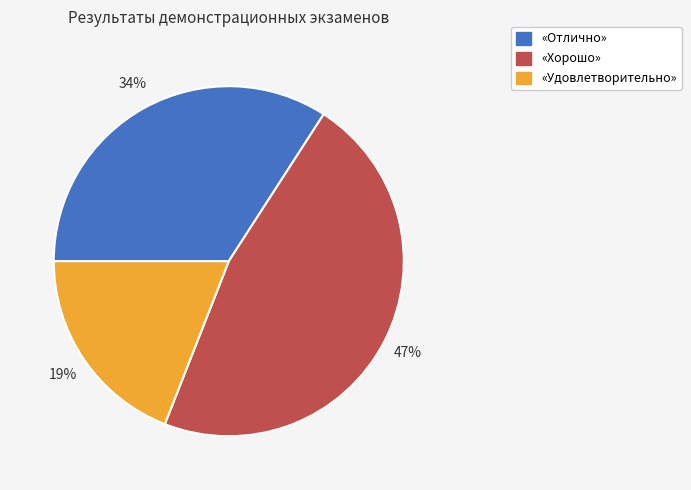

To the nearest percent, what is the difference between the largest and smallest slice percentages?

28%